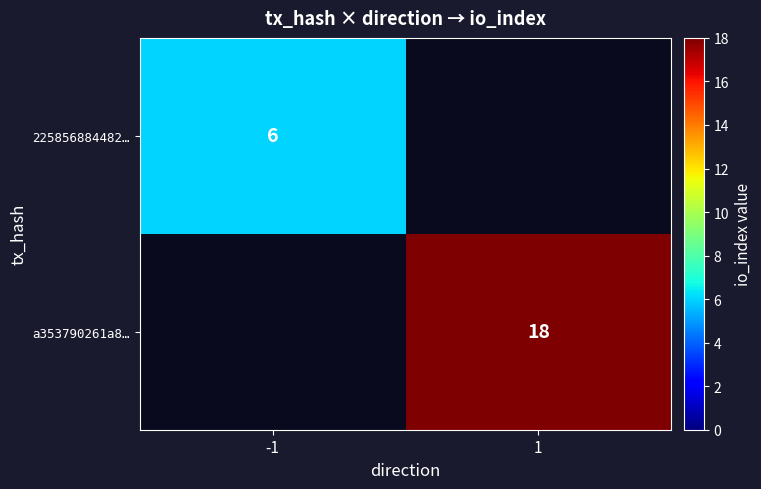

What is the greatest value displayed?

18.0